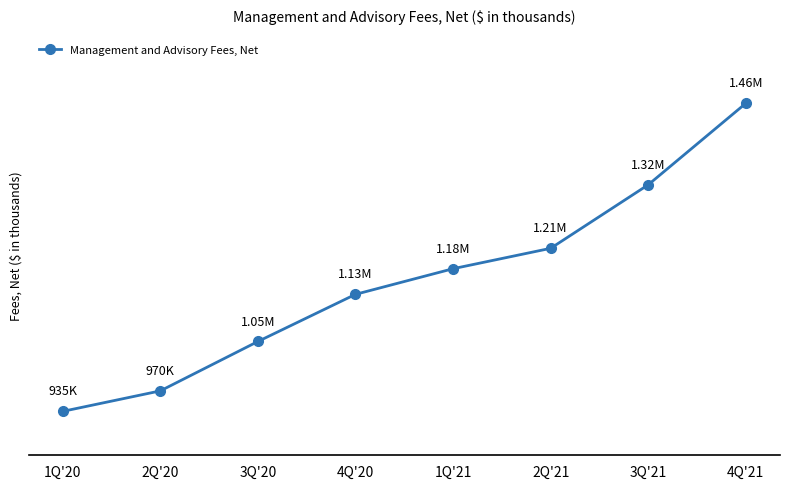

Is this an area chart (filled region under the line)?

No